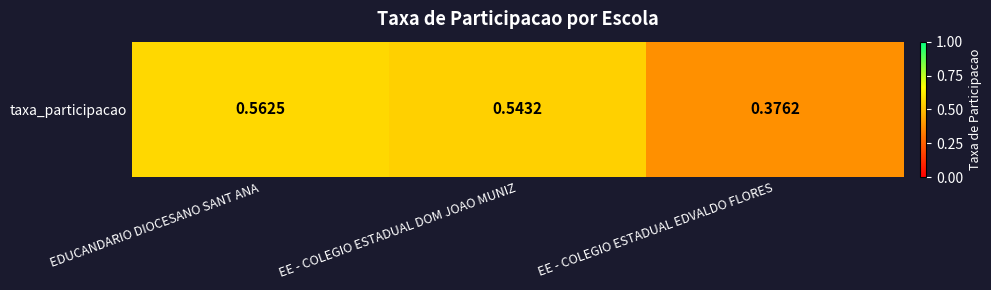

Which category has the lowest value across all series?

EE - COLEGIO ESTADUAL EDVALDO FLORES